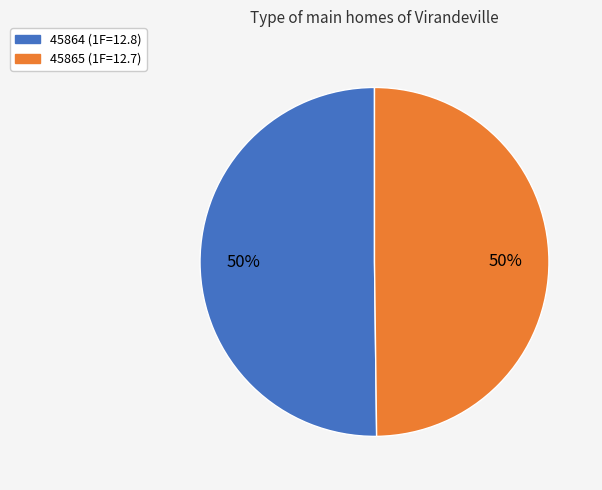

Is the sum of 45865 and 45864 greater than half?

Yes